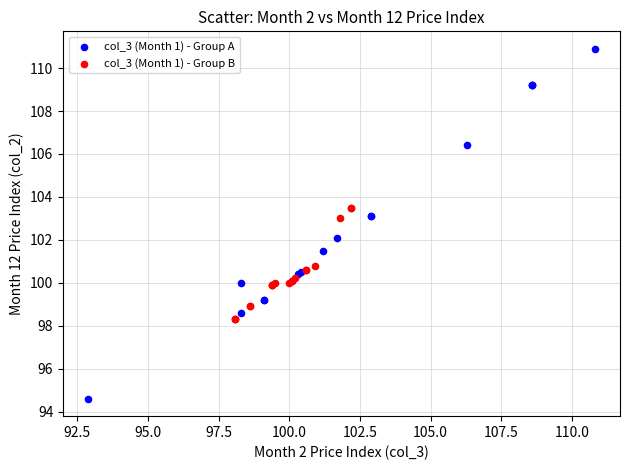

Which series reaches the minimum Y coordinate?

col_3 (Month 1) - Group A